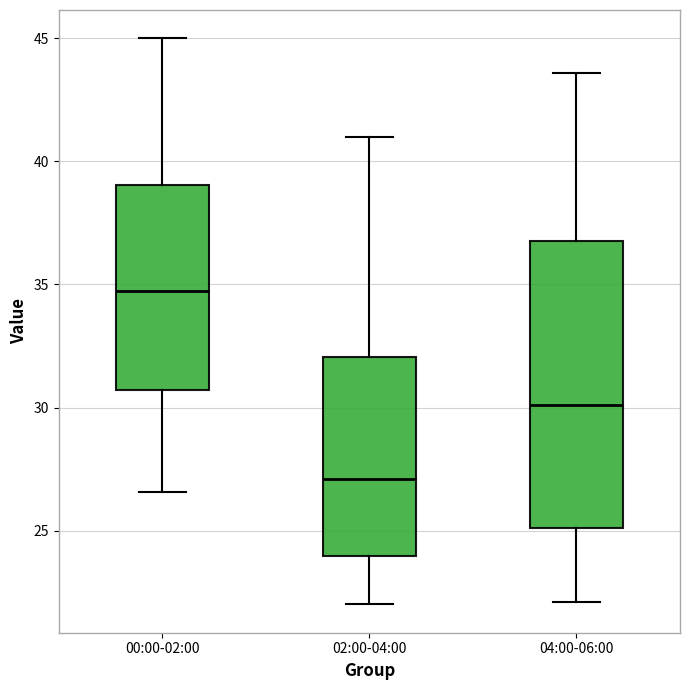

Which box is the tallest, from its lower edge to its upper edge?

04:00-06:00